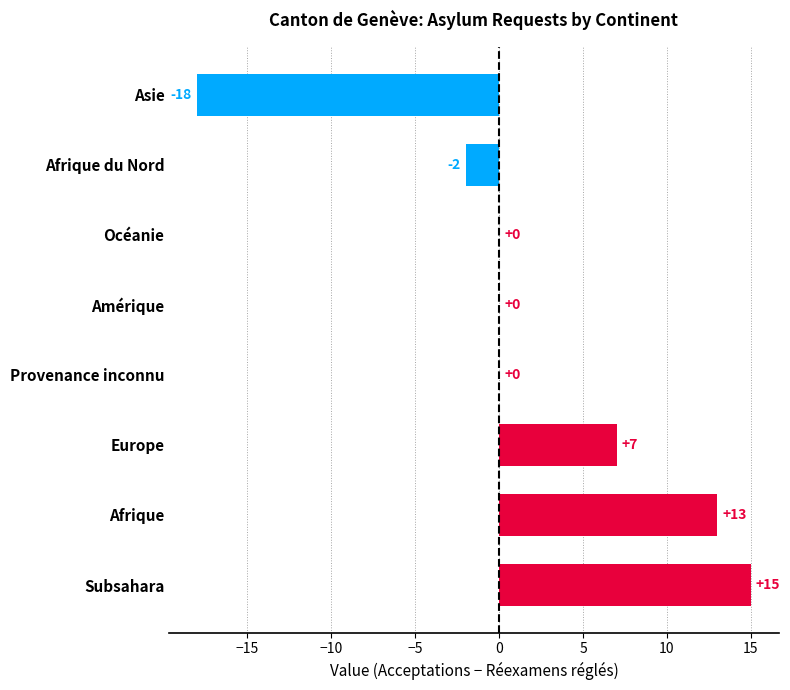

What is the sum of all values?

15